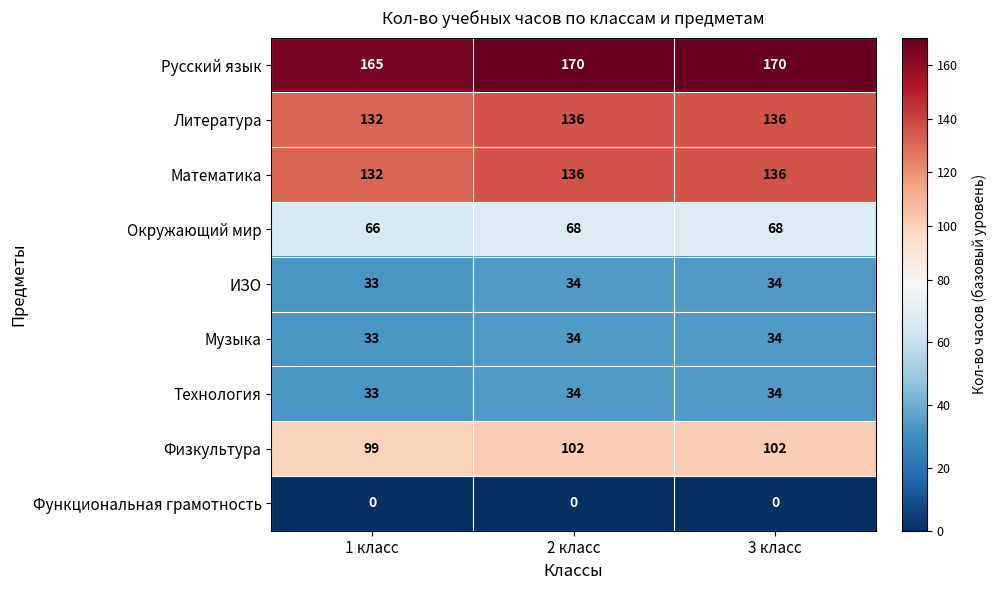

What is the average value of the Физкультура series?

101